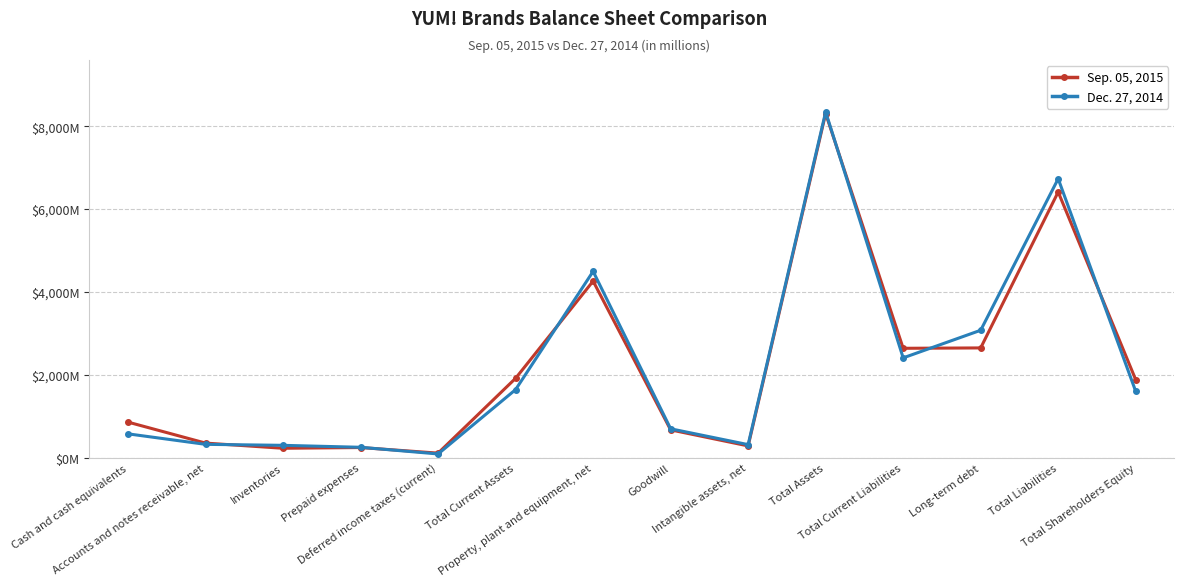

In Sep. 05, 2015, how many points are lower than both neighbors (excluding endpoints)?

4